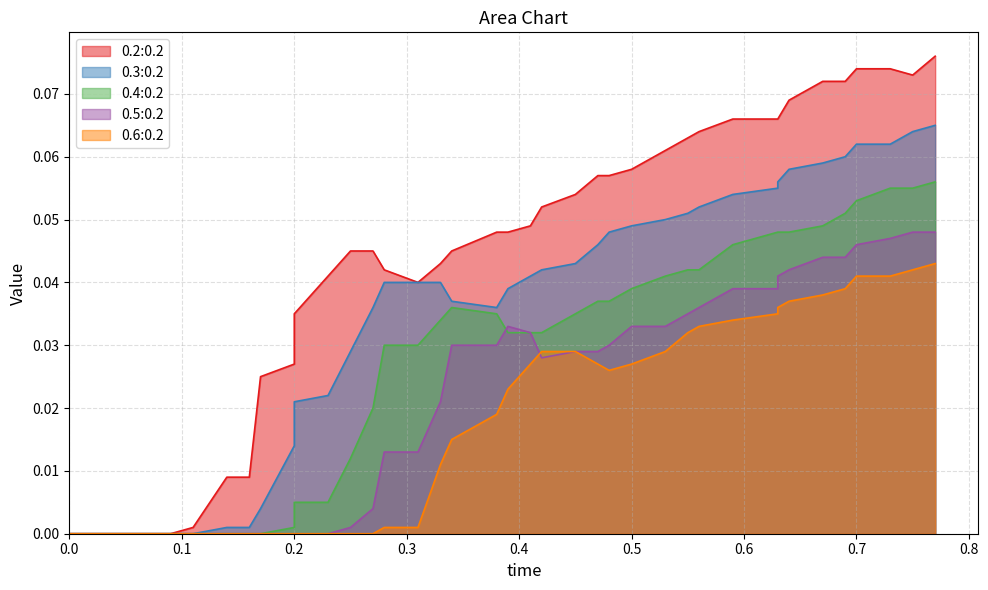

Which series has the largest total across all categories?

0.2:0.2